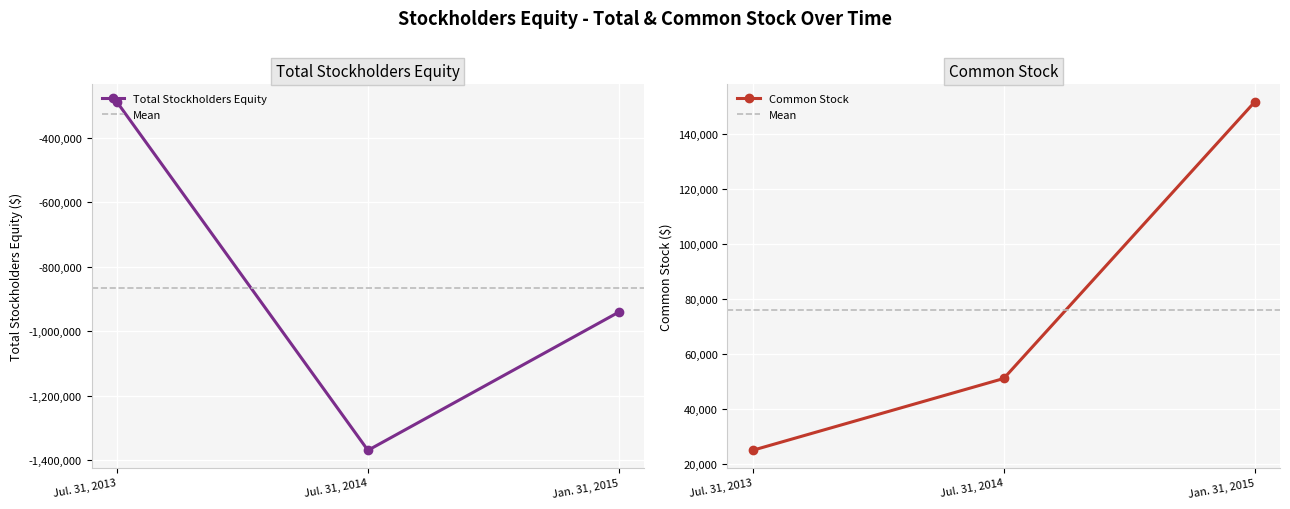

True or false: the data shows -1368569 at Jul. 31, 2014.

True